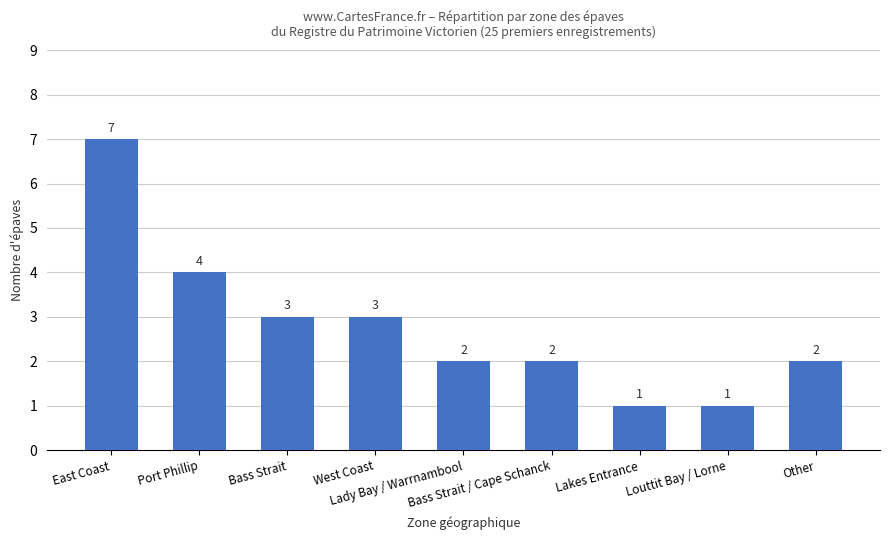

True or false: the data shows 2 at Lady Bay / Warrnambool.

True